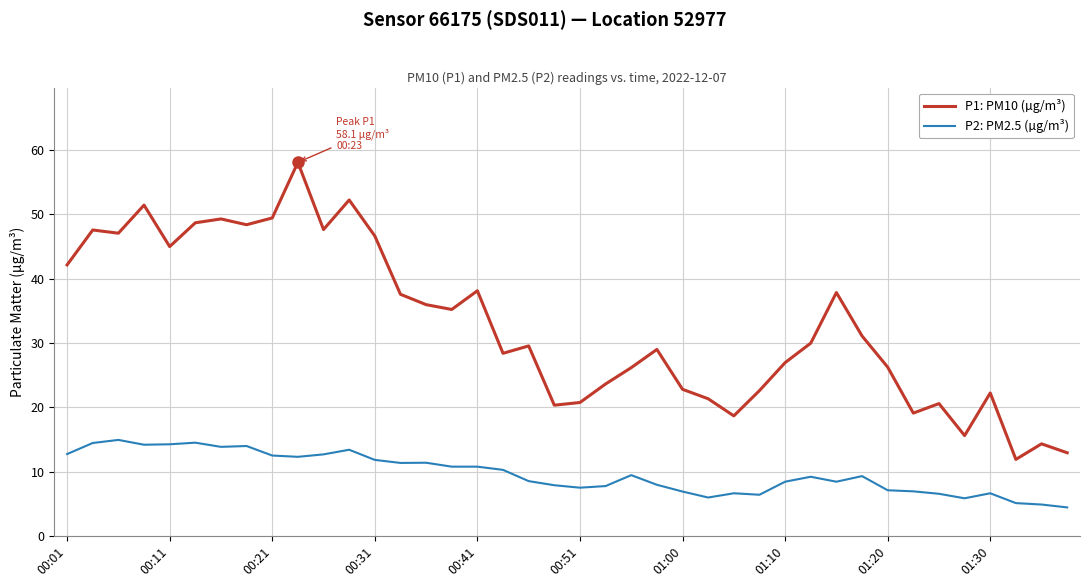

What is the difference between the maximum and minimum values in the P1: PM10 (µg/m³) series?

46.2